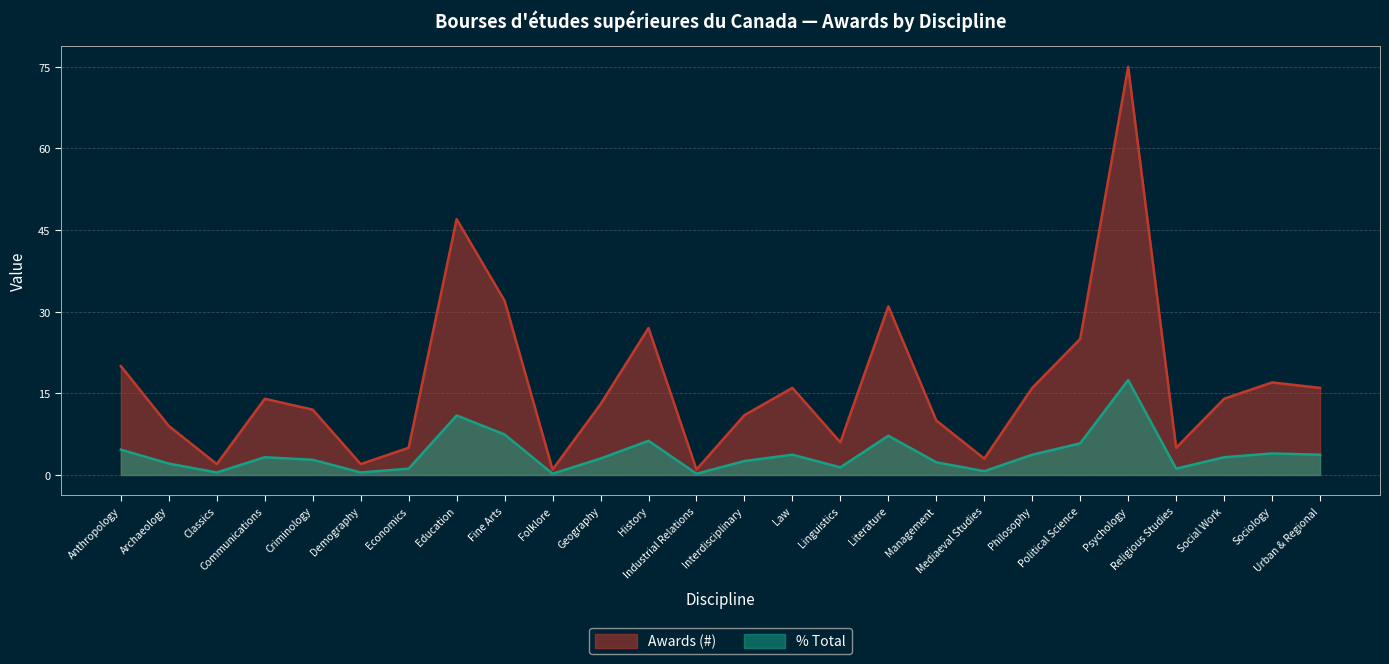

What are all the series names shown in the legend?

Awards (#), % Total